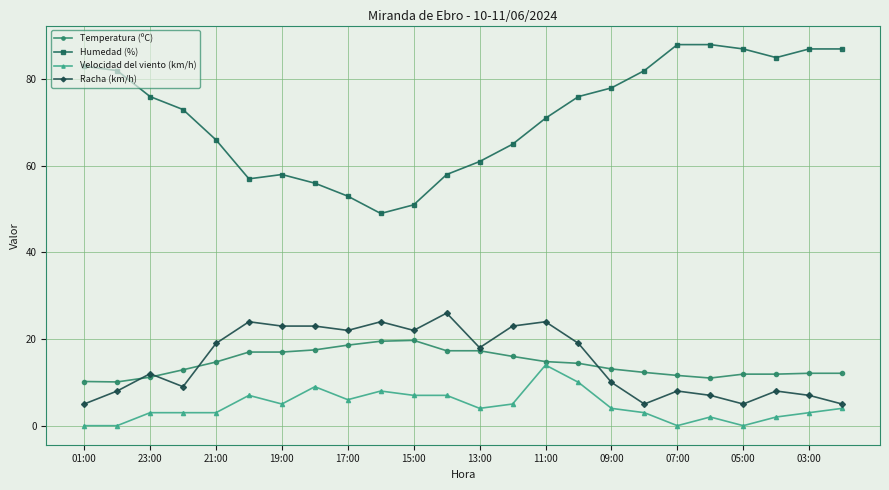

What is the maximum value for Humedad (%)?

88.0